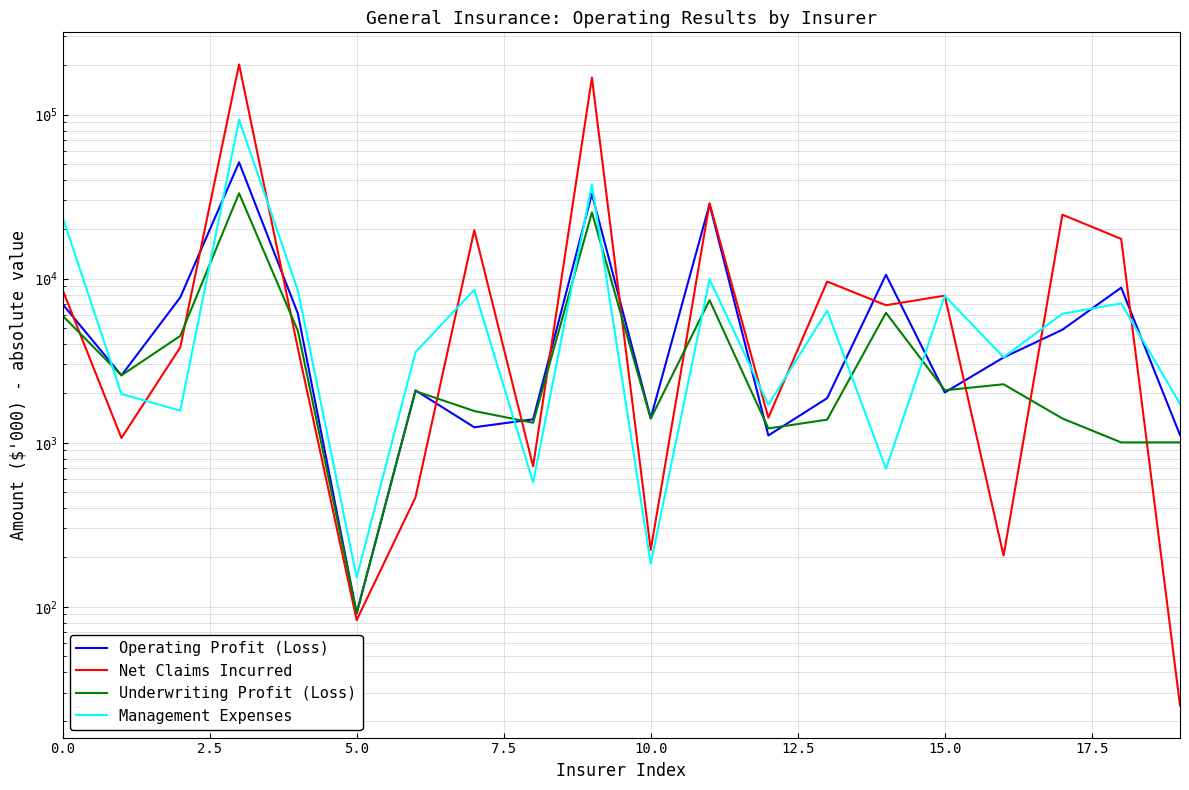

How many values in the Operating Profit (Loss) series are below 3309?

10